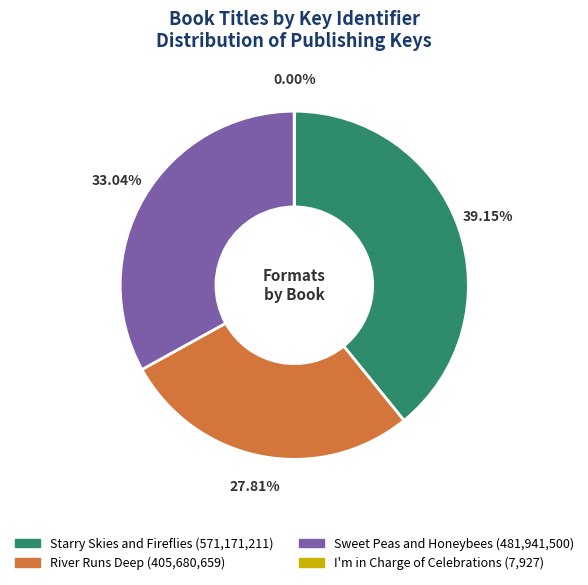

Is the sum of Starry Skies and Fireflies and Sweet Peas and Honeybees greater than half?

Yes